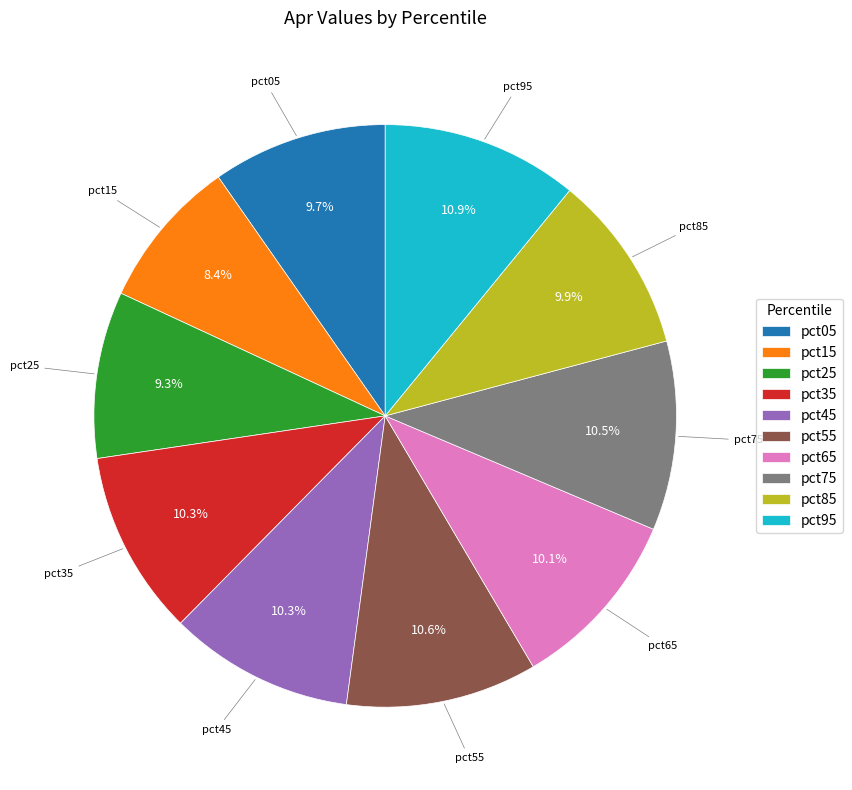

What percentage do pct15 and pct75 together represent?

18.9%